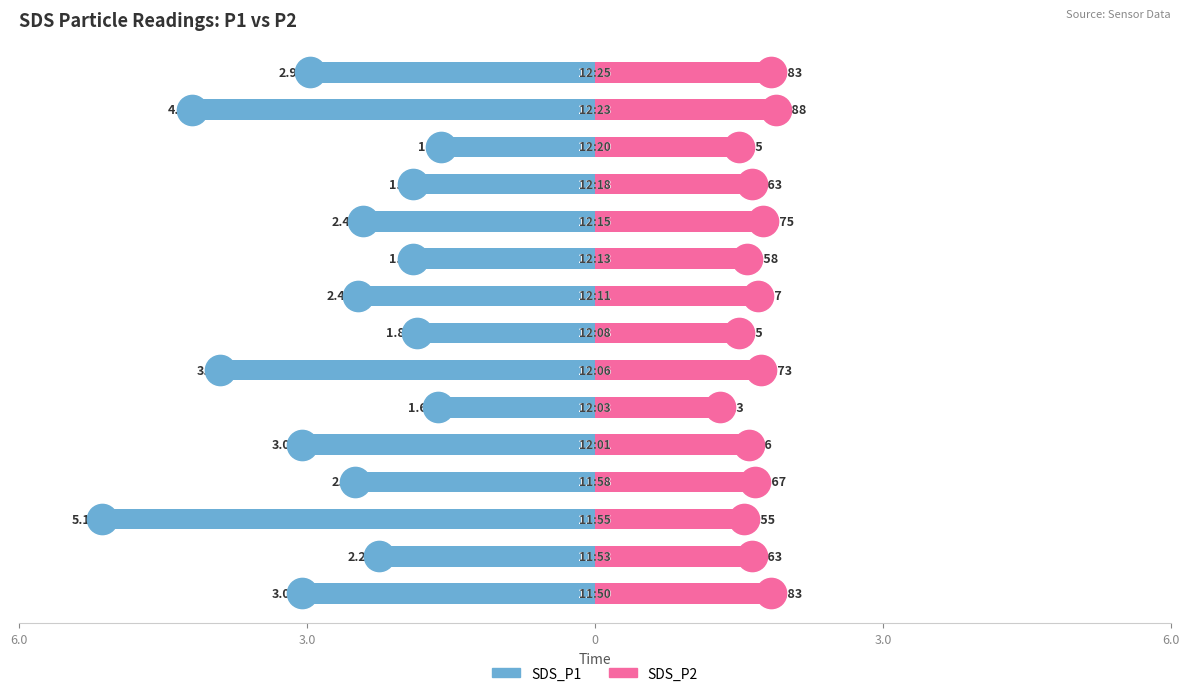

At how many categories does at least one series exceed -2?

15